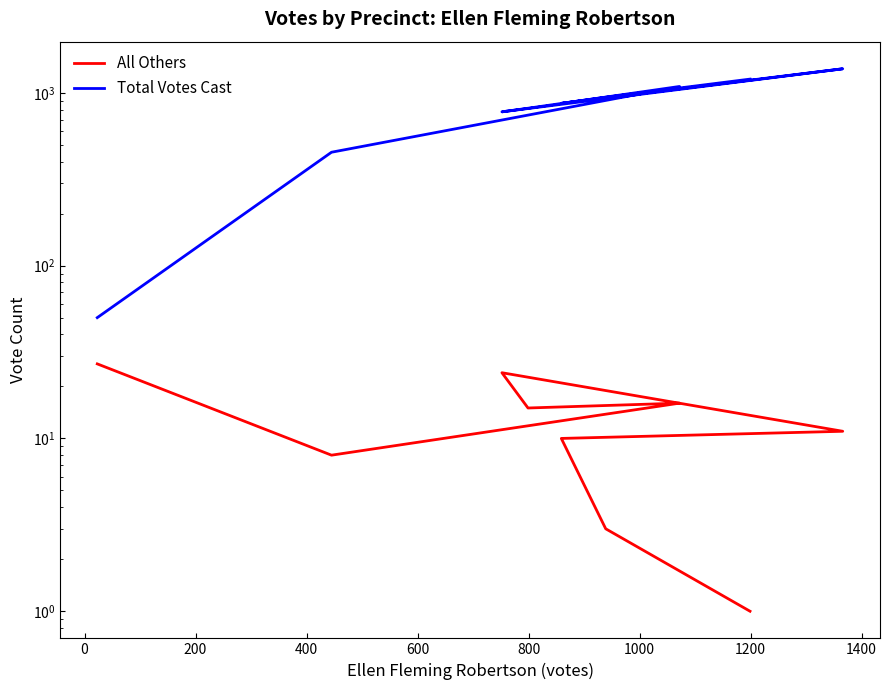

What is the difference between the maximum and minimum values in the All Others series?

26